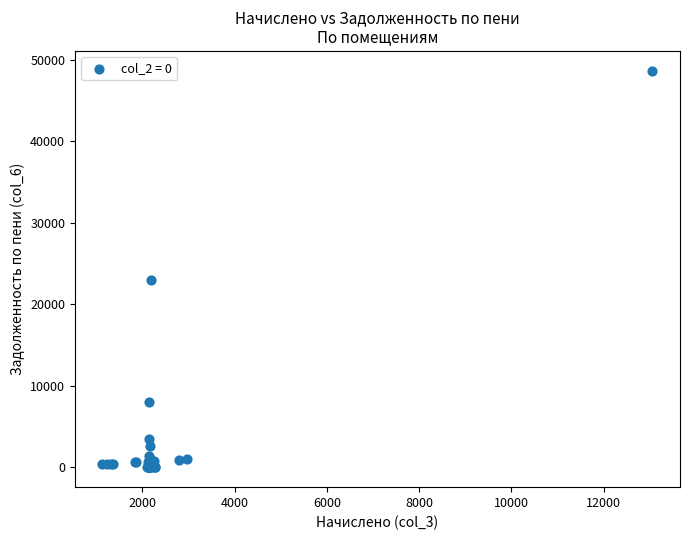

What Y value in the scatter plot is closest to 24325?

22926.8